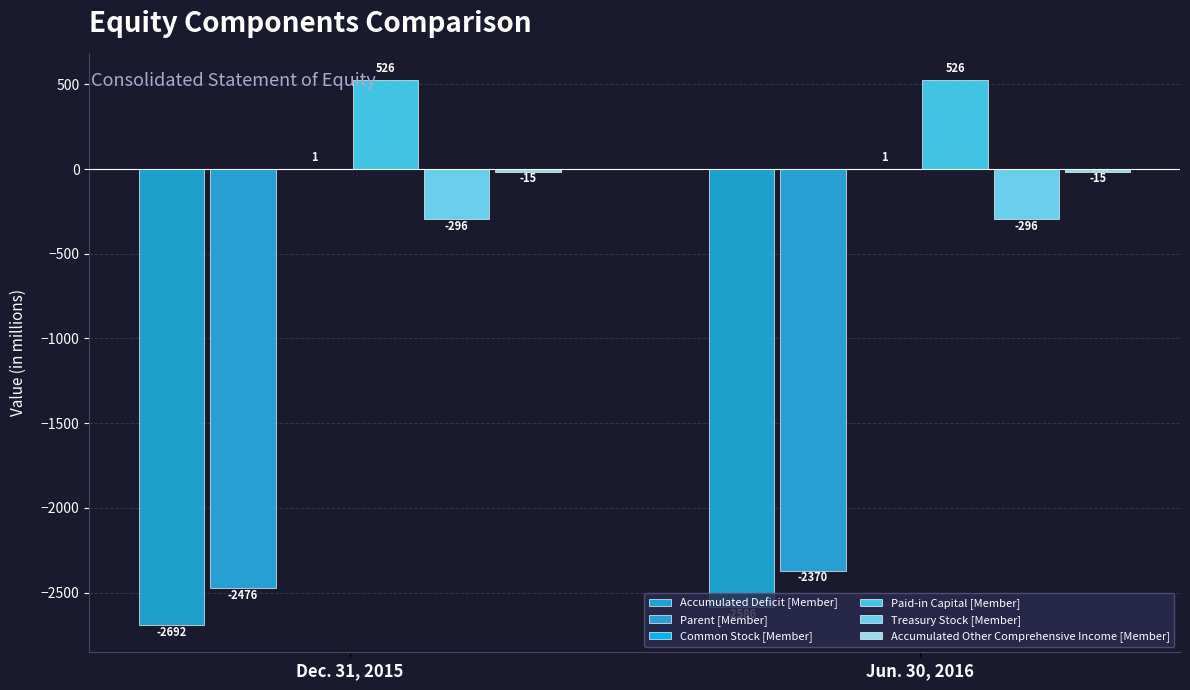

What is the spread (max minus min) of values at Dec. 31, 2015?

3218